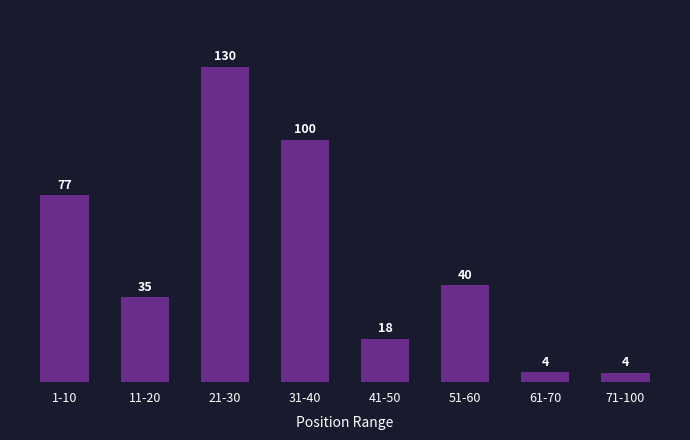

What is the average value?

51.0